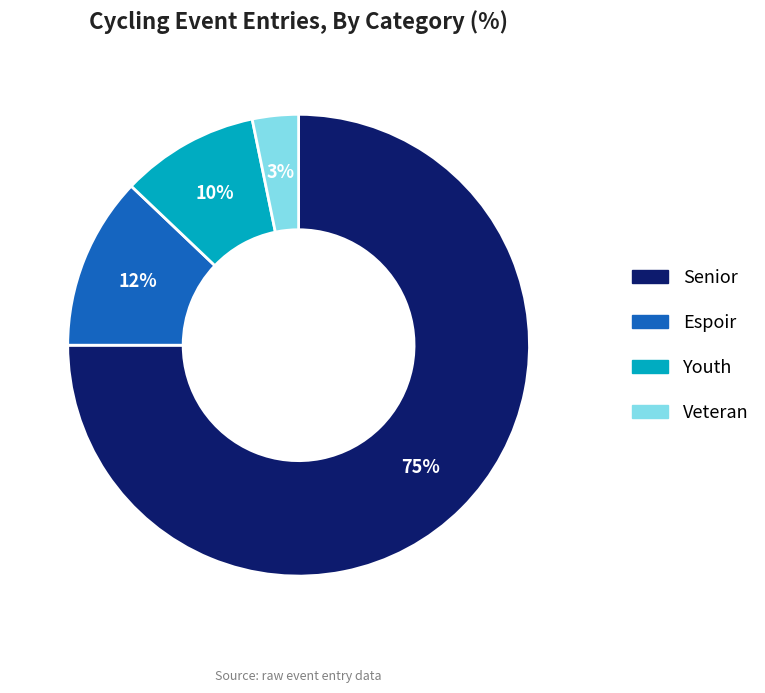

Is there a majority slice in this chart?

Yes